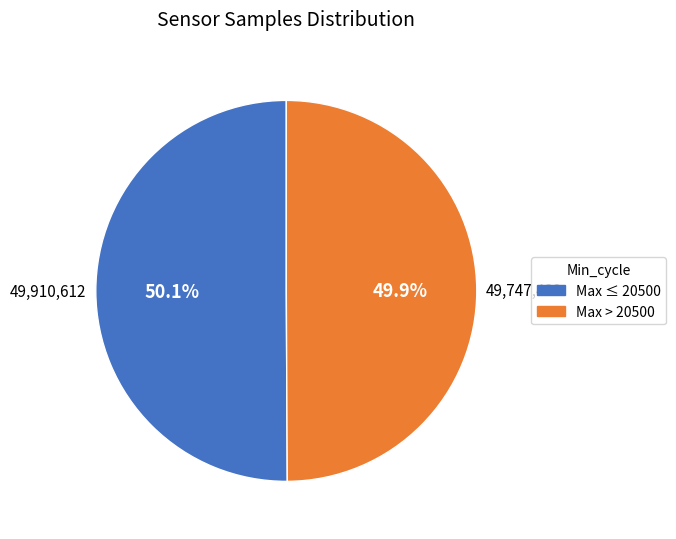

Is there a majority slice in this chart?

Yes